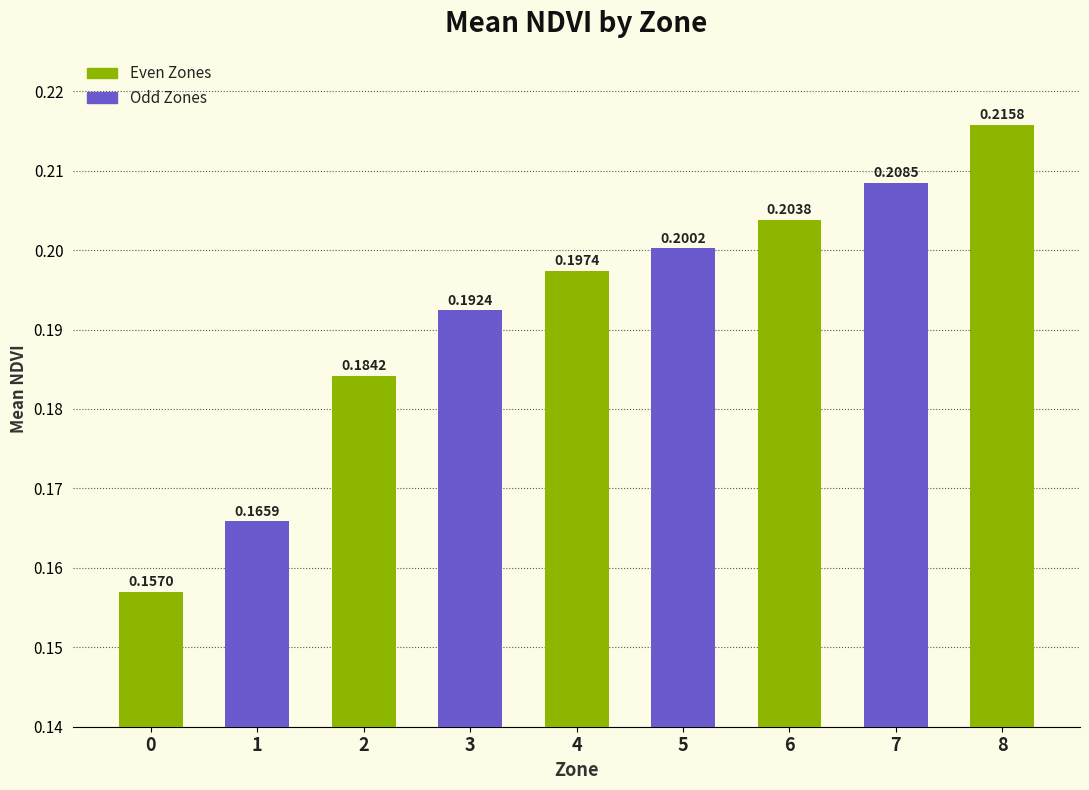

Which has a higher value, 7 or 8?

8